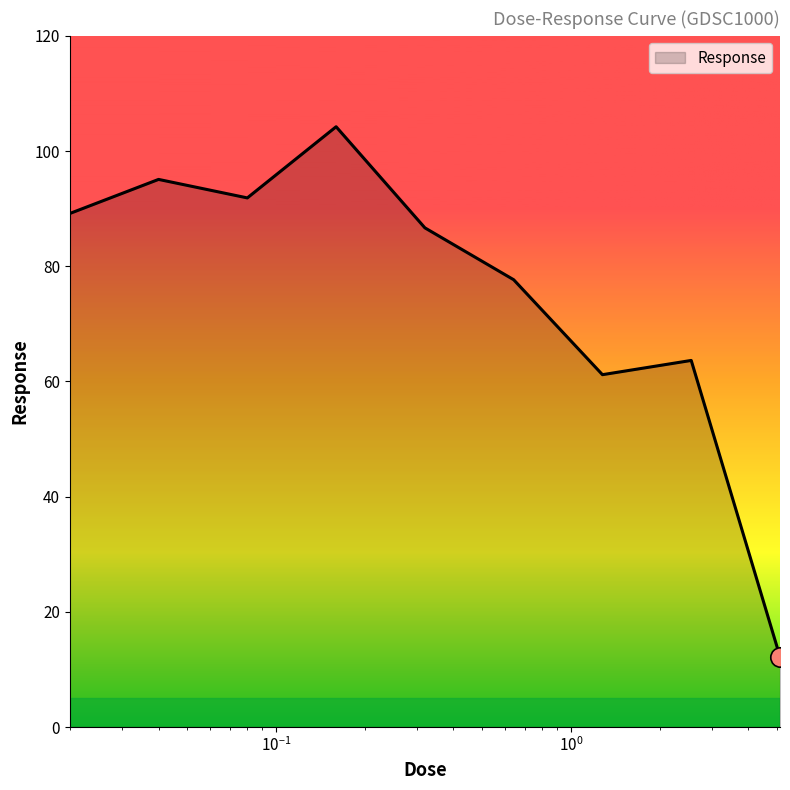

What is the maximum value shown in the chart?

104.2